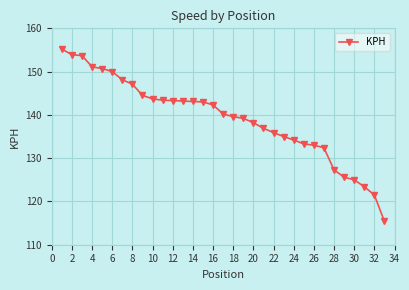

How many series are shown in this chart?

1